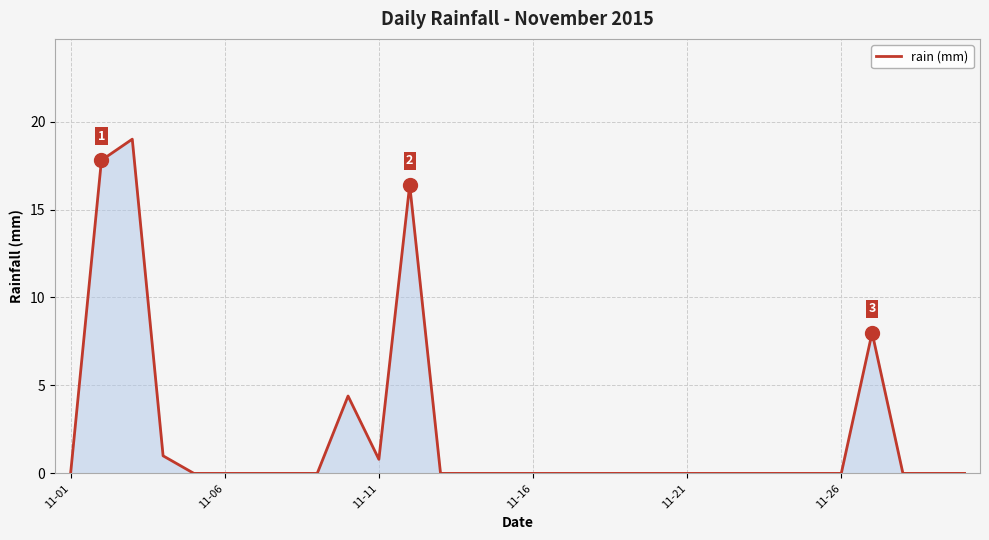

What is the maximum value shown in the chart?

19.0